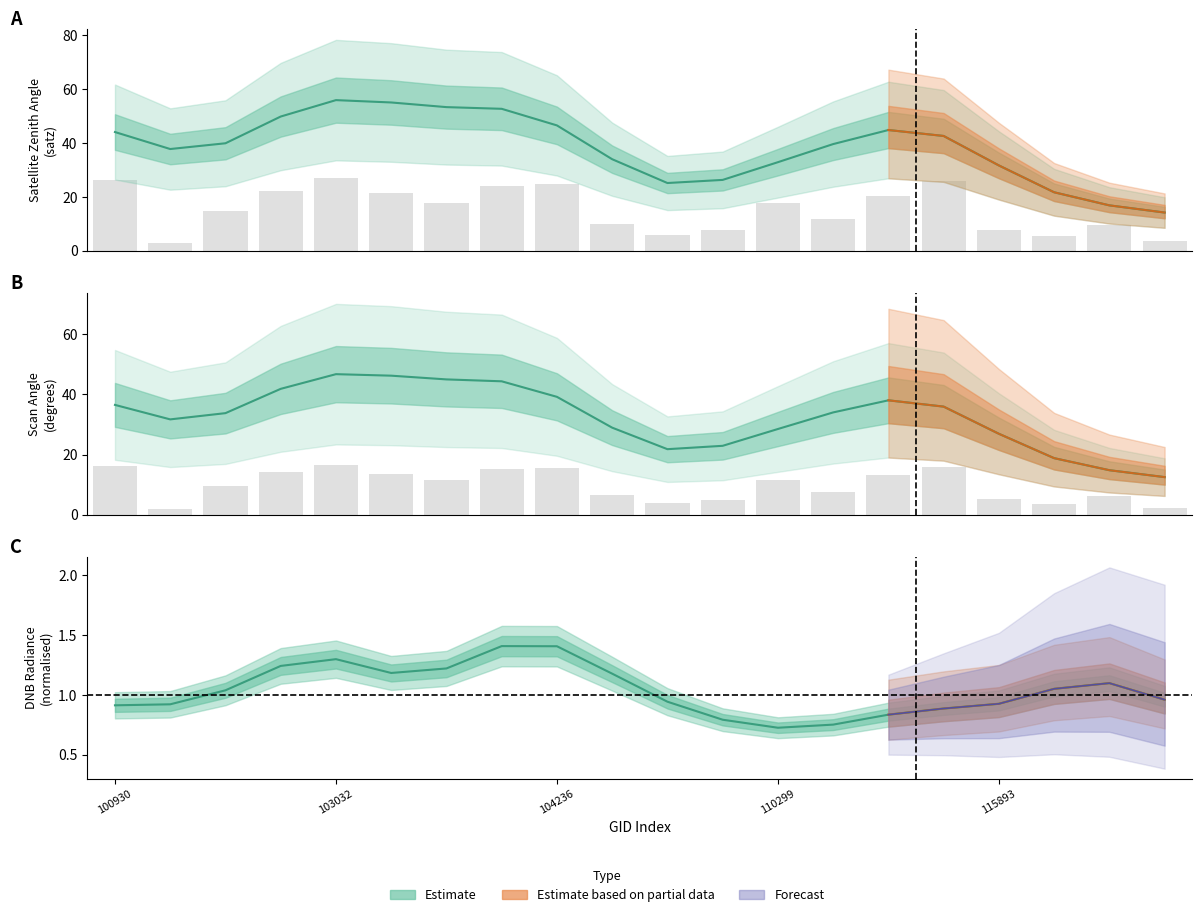

Which has a higher value, 115378 or 115893?

115378